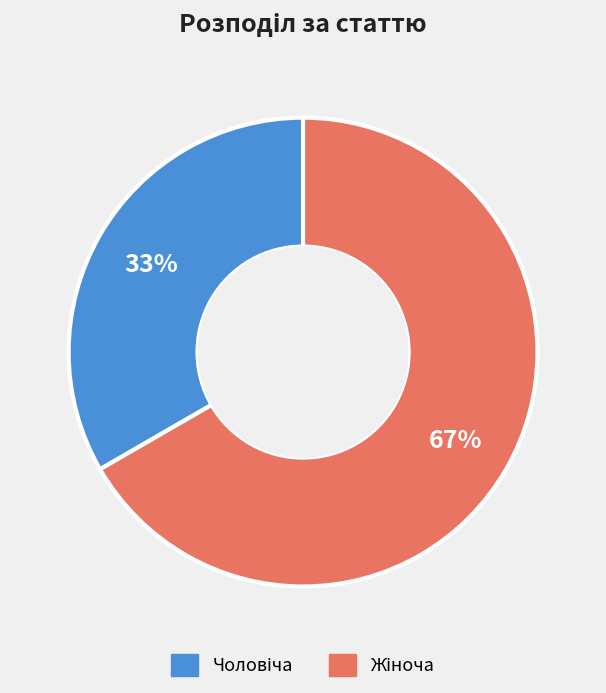

How many slices are in this pie chart?

2